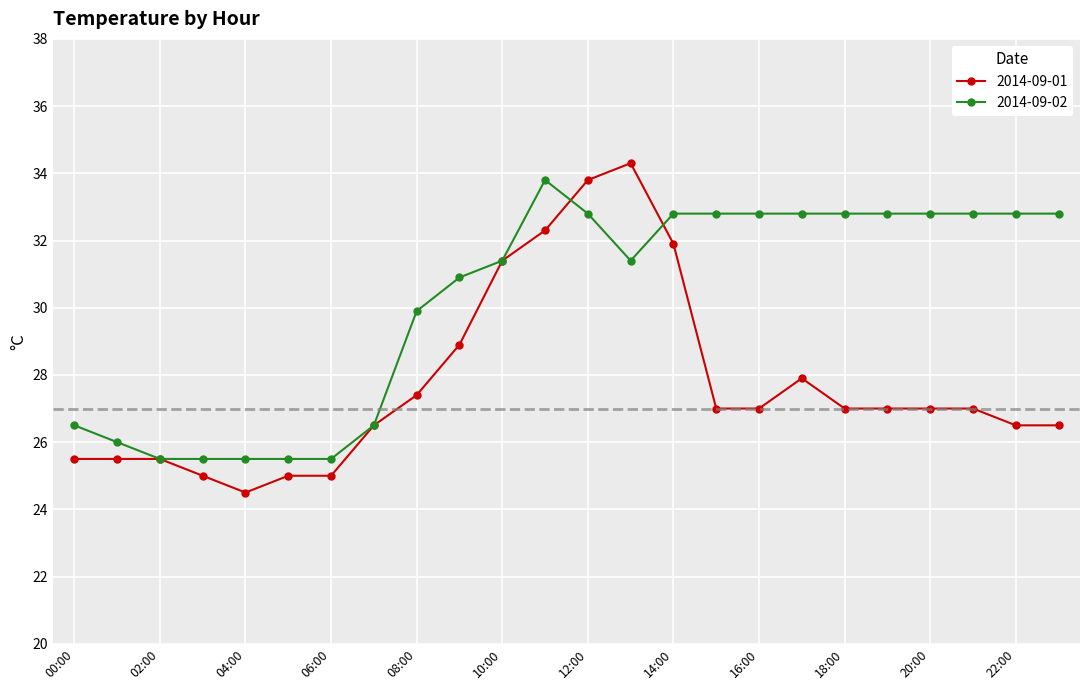

What is the smallest value displayed?

24.5